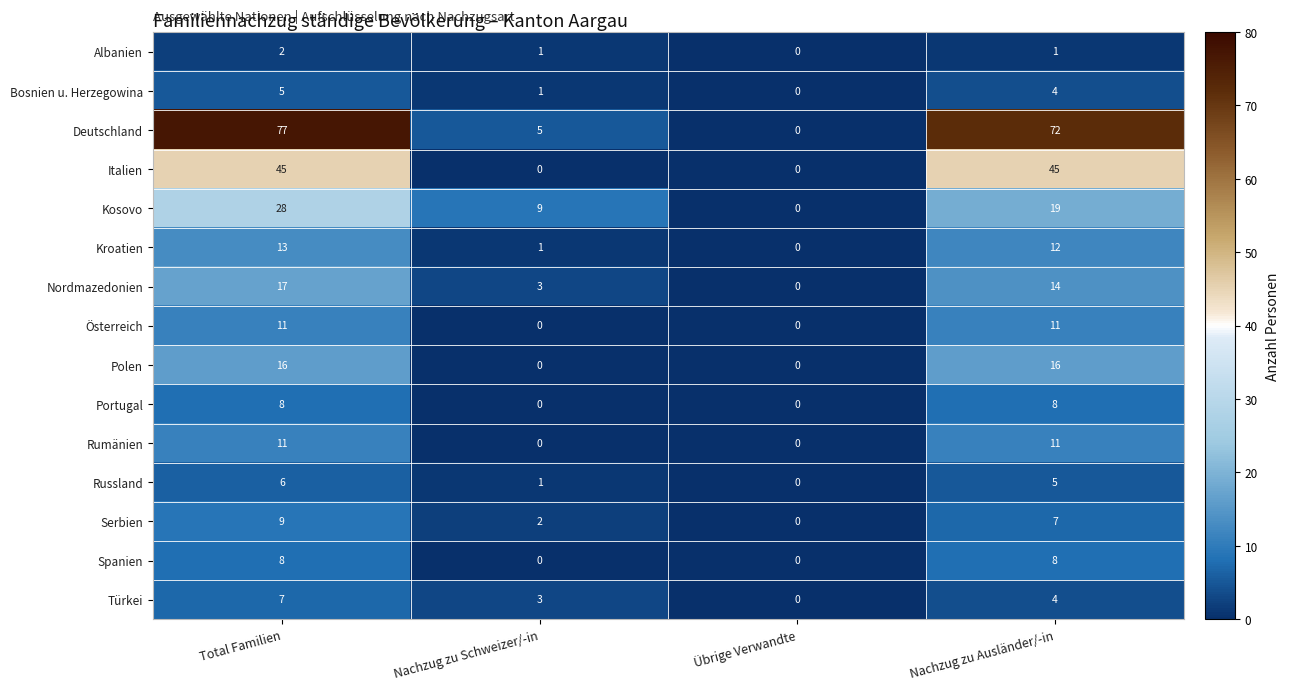

Count the number of categories in the chart.

4